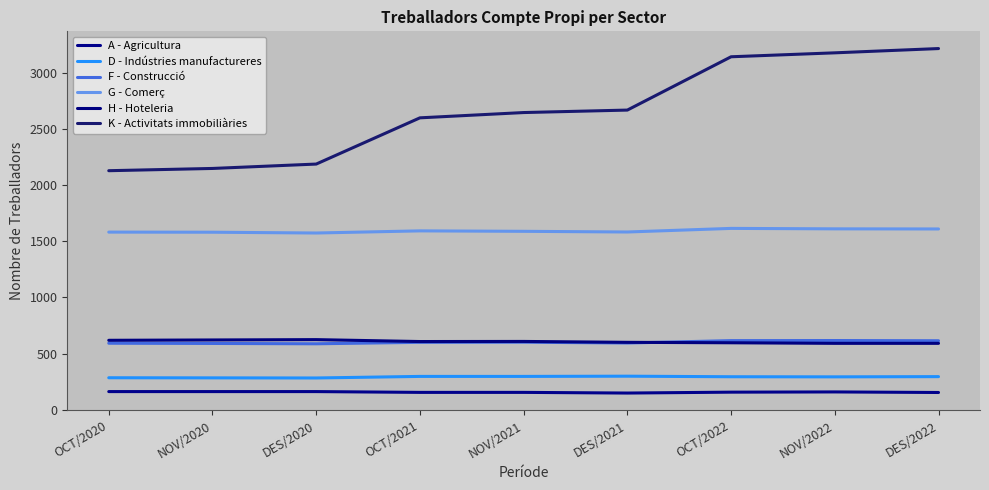

What is the greatest value displayed?

3213